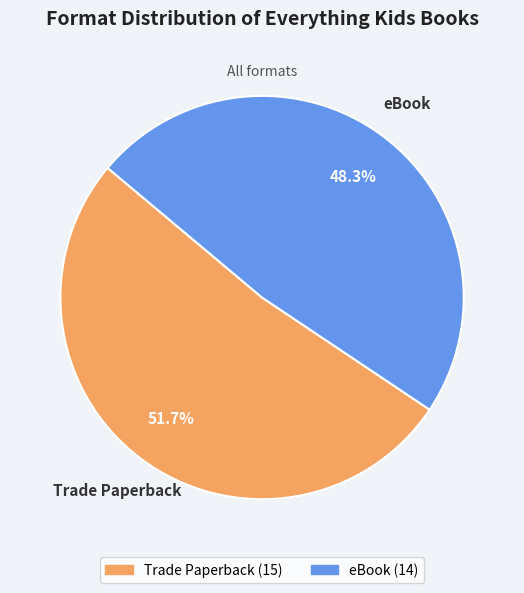

Which slice is the largest?

Trade Paperback